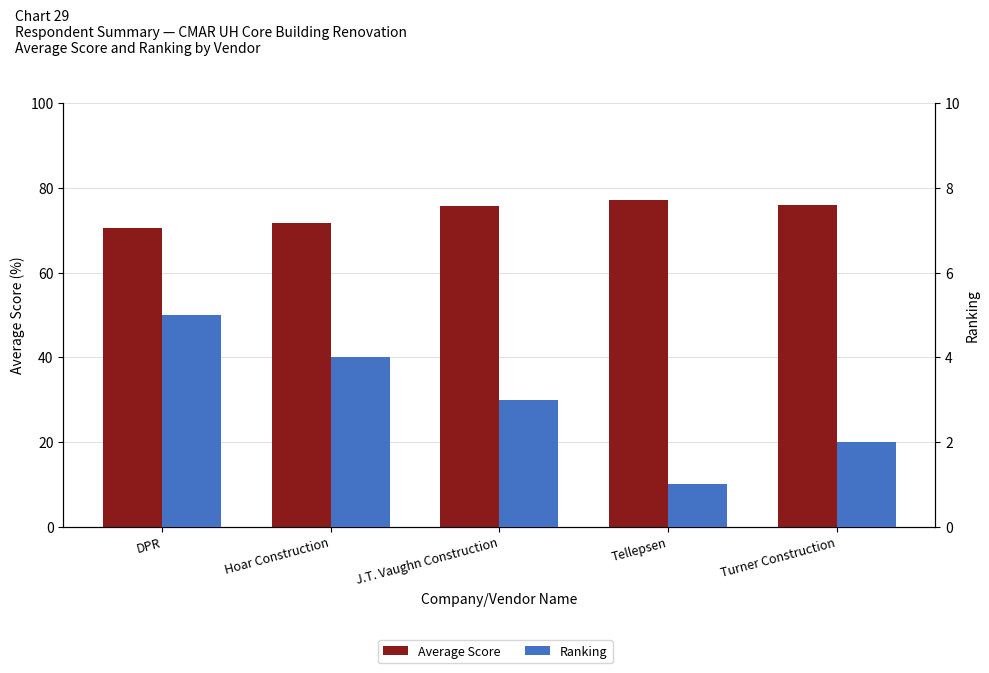

Rank the series by their maximum value, from highest to lowest.

Average Score, Ranking